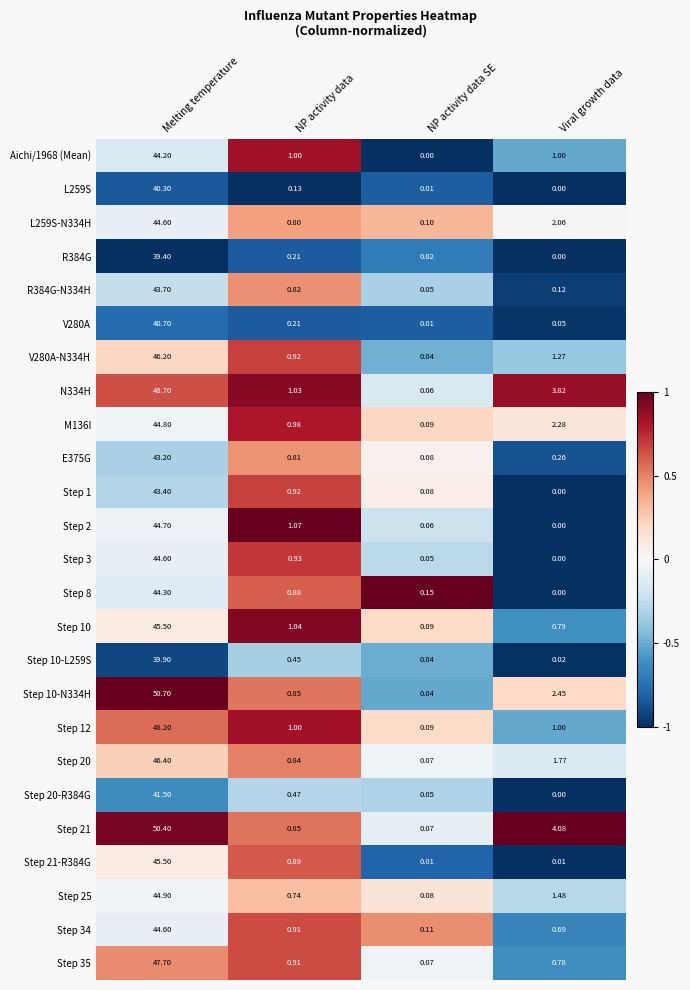

How many data points in Step 21 are above 4?

2